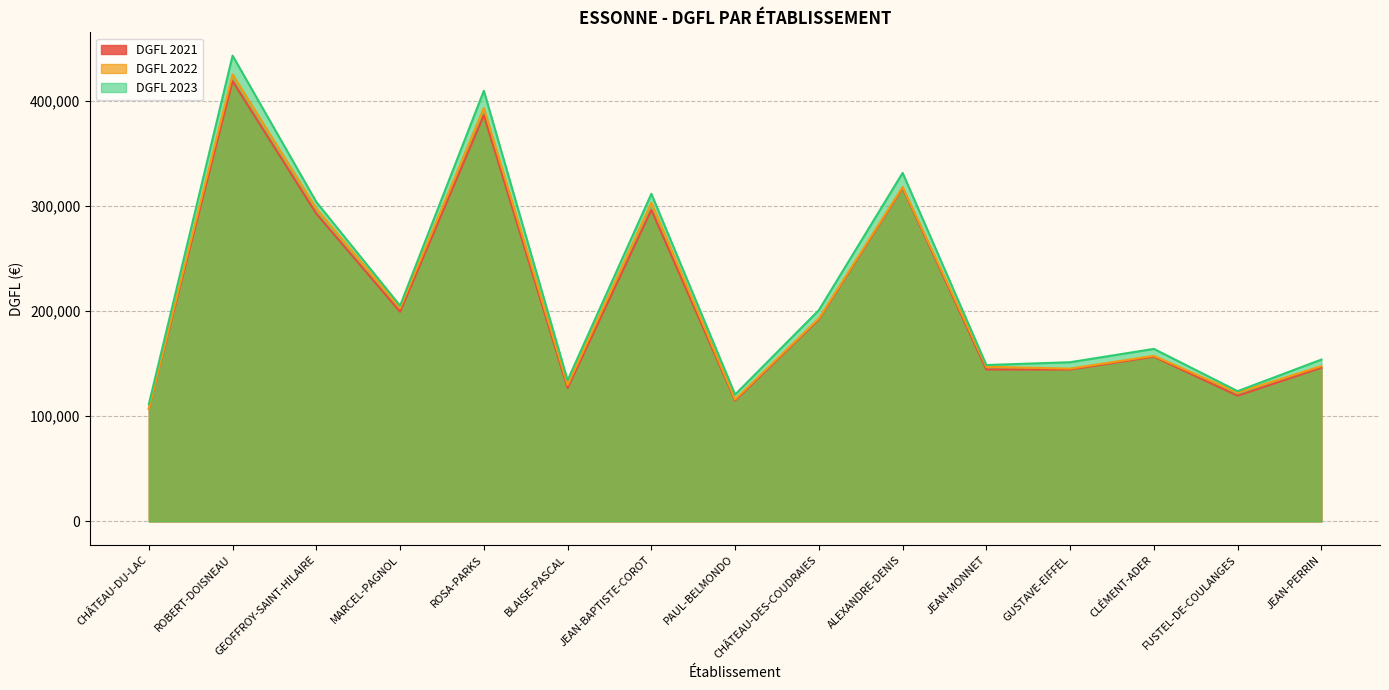

True or false: DGFL 2022 and DGFL 2023 intersect in this chart.

False